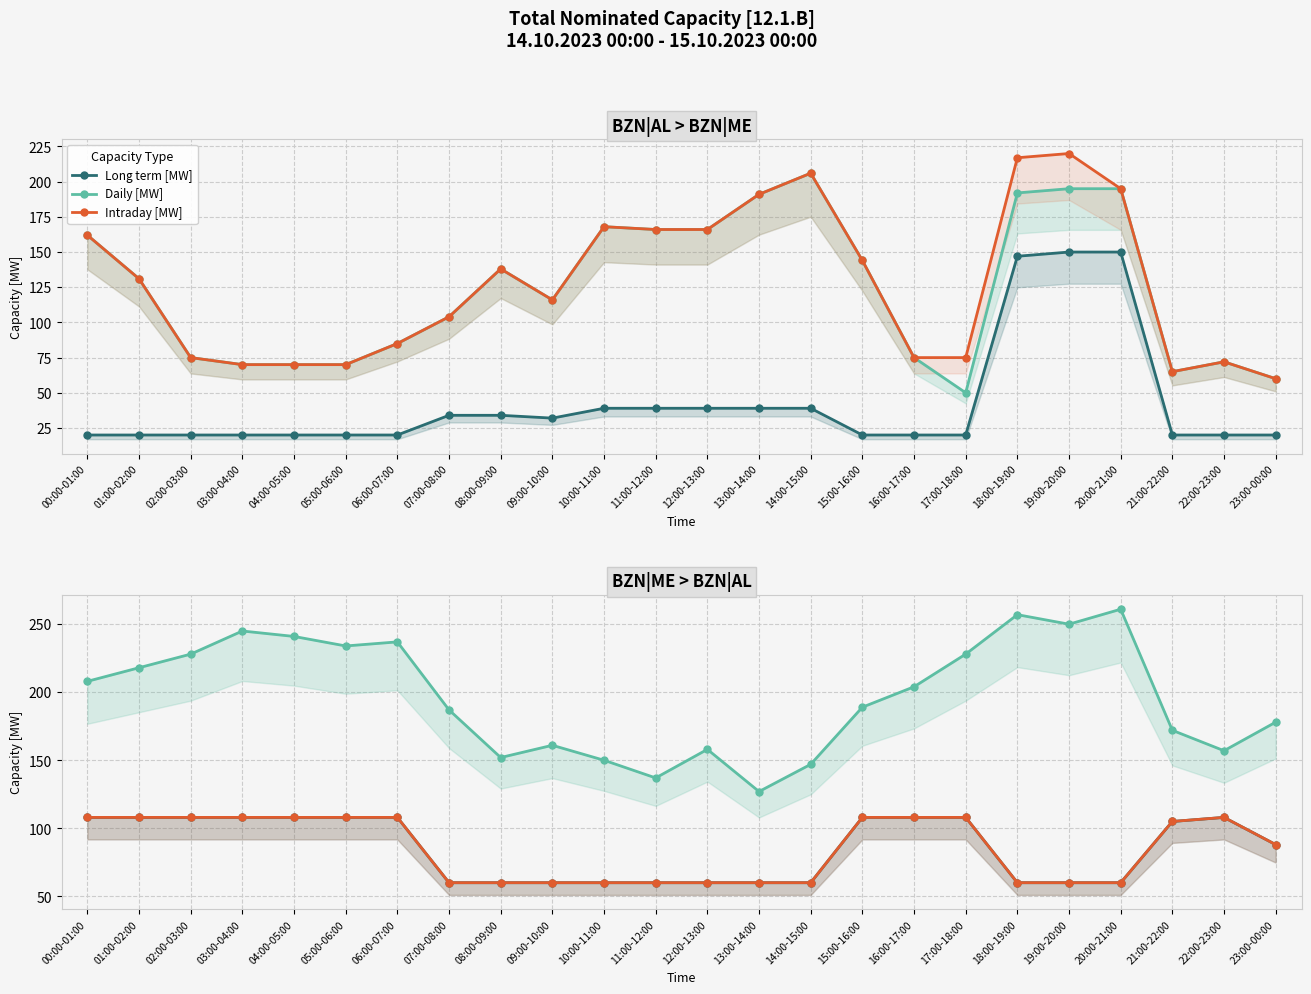

At which label is Daily [MW] closest to 194?

15:00-16:00